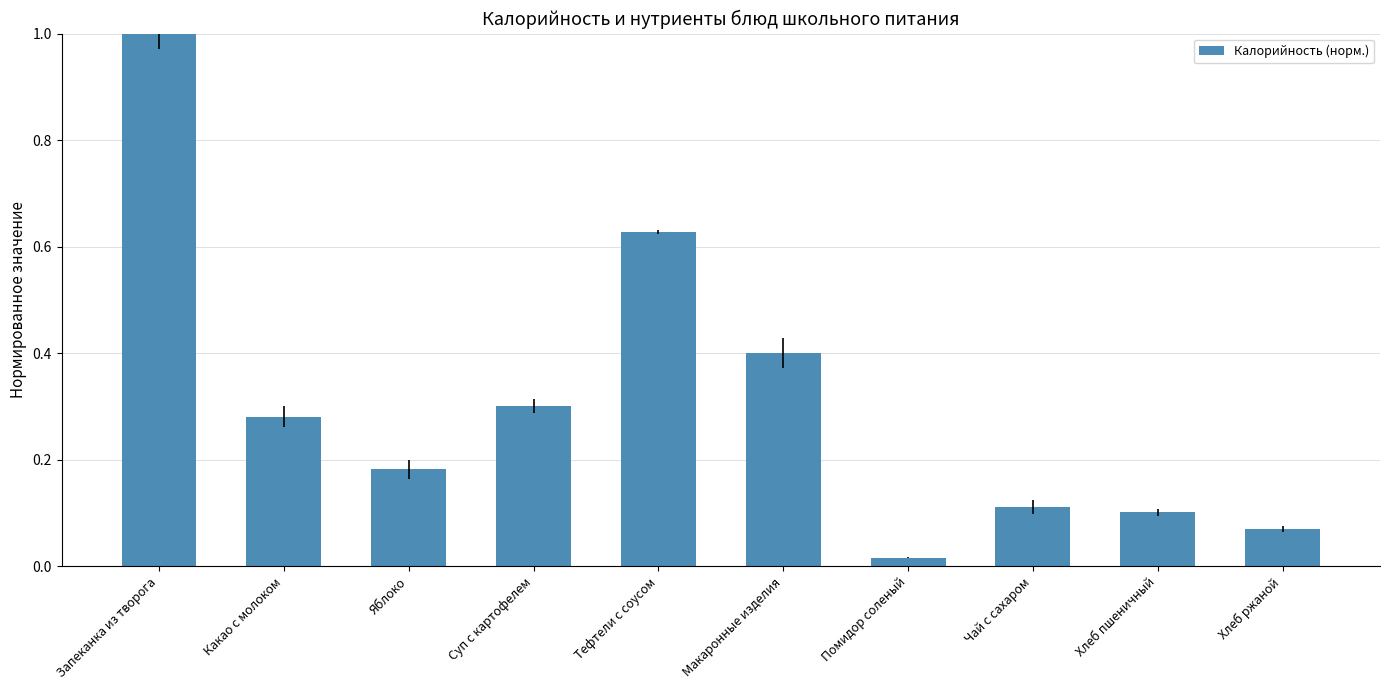

What is the sum of all values?

3.1